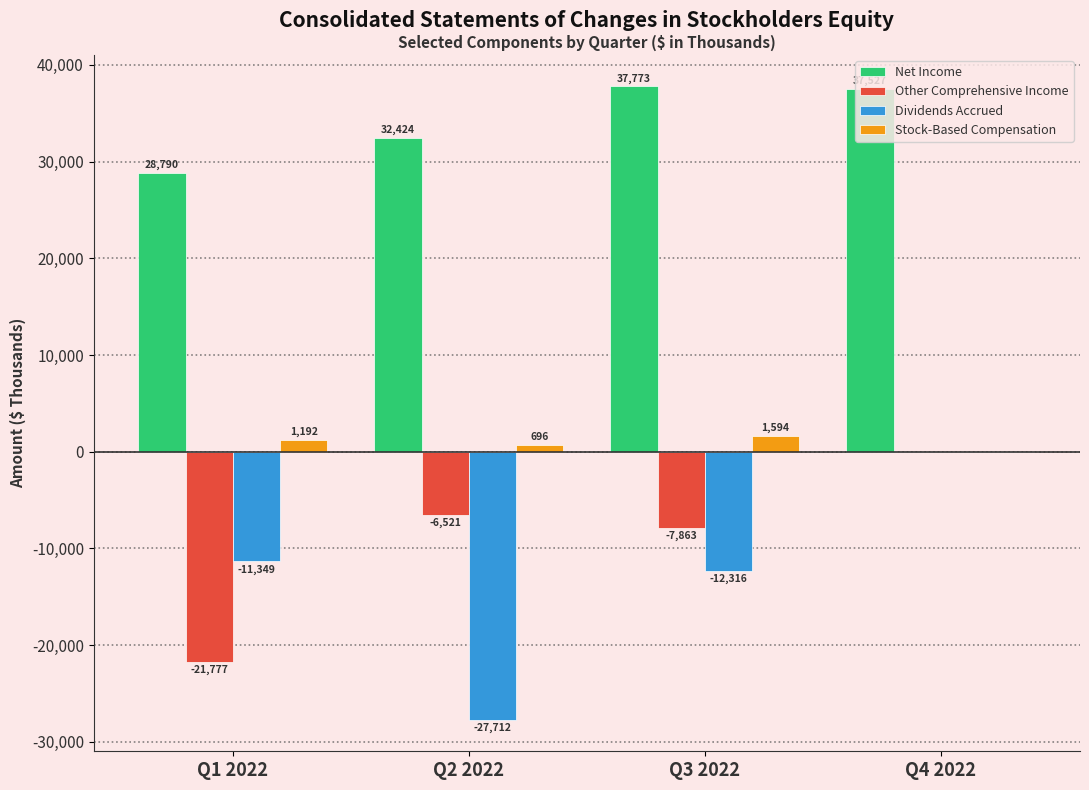

Is it true that Dividends Accrued equals -27712 at Q2 2022?

True